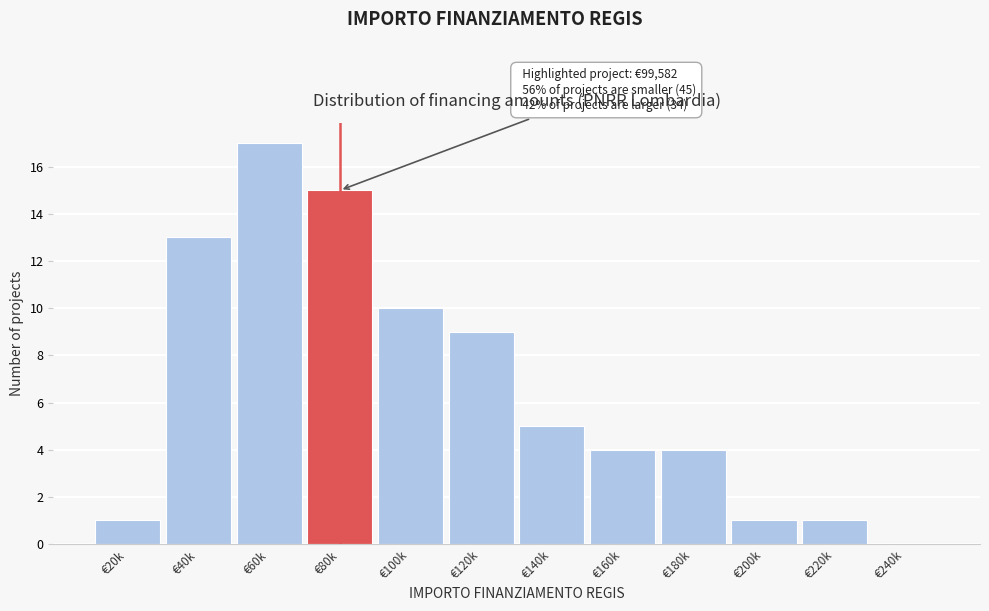

Reading left to right, transcribe all the data shown in this chart.

€20k=1	€40k=13	€60k=17	€80k=15	€100k=10	€120k=9	€140k=5	€160k=4	€180k=4	€200k=1	€220k=1	€240k=0